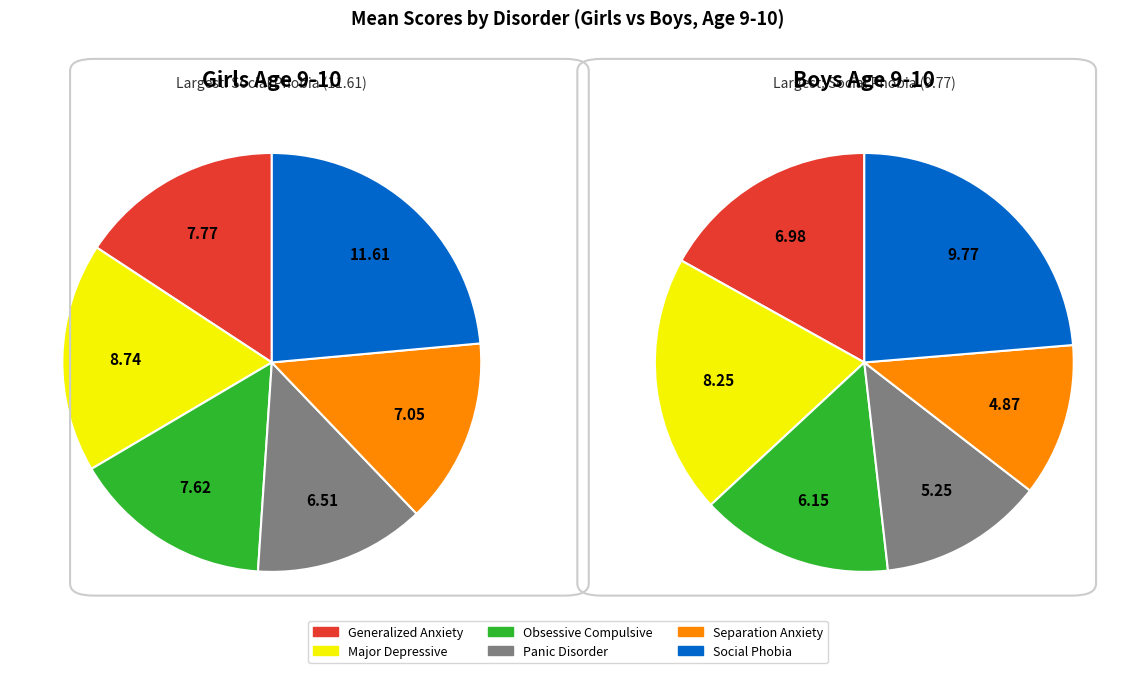

How many slices are in this pie chart?

6